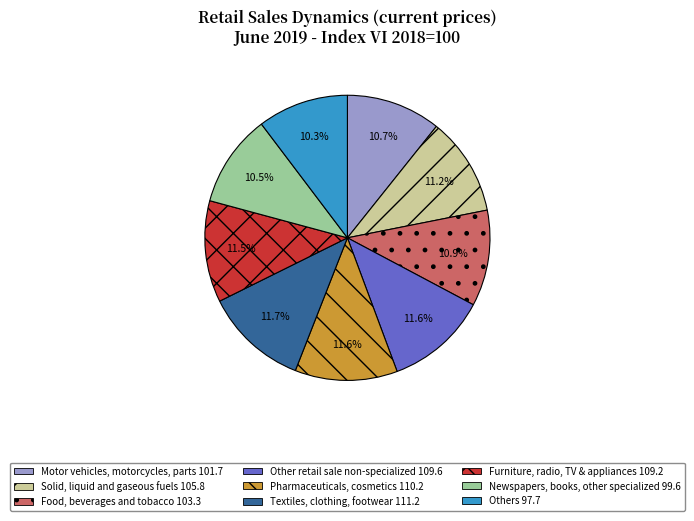

Is Furniture, radio, TV & appliances the majority of the pie?

No